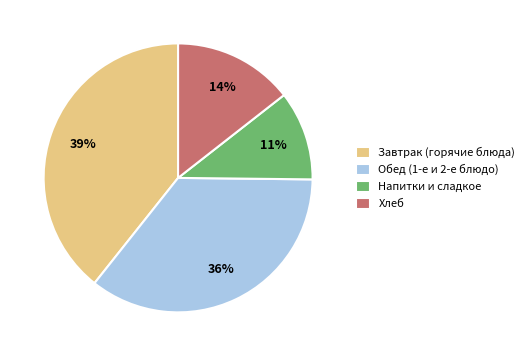

To the nearest percent, what percentage of the pie is Напитки и сладкое?

11%